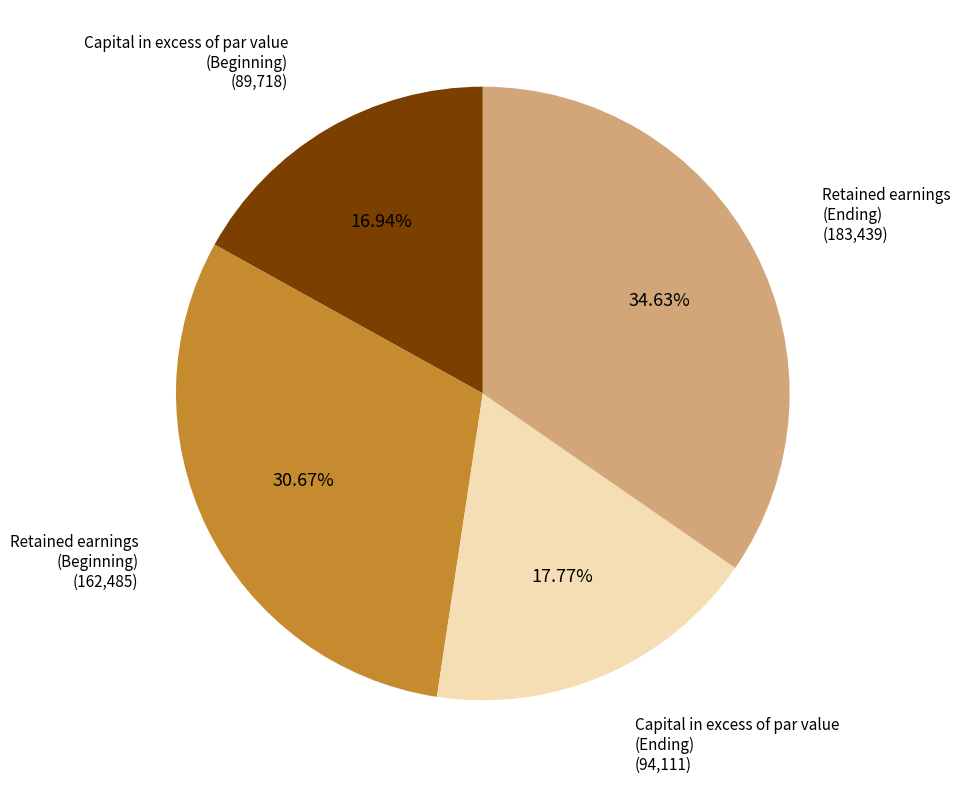

Which slice is the smallest?

Capital in excess of par value (Beginning)